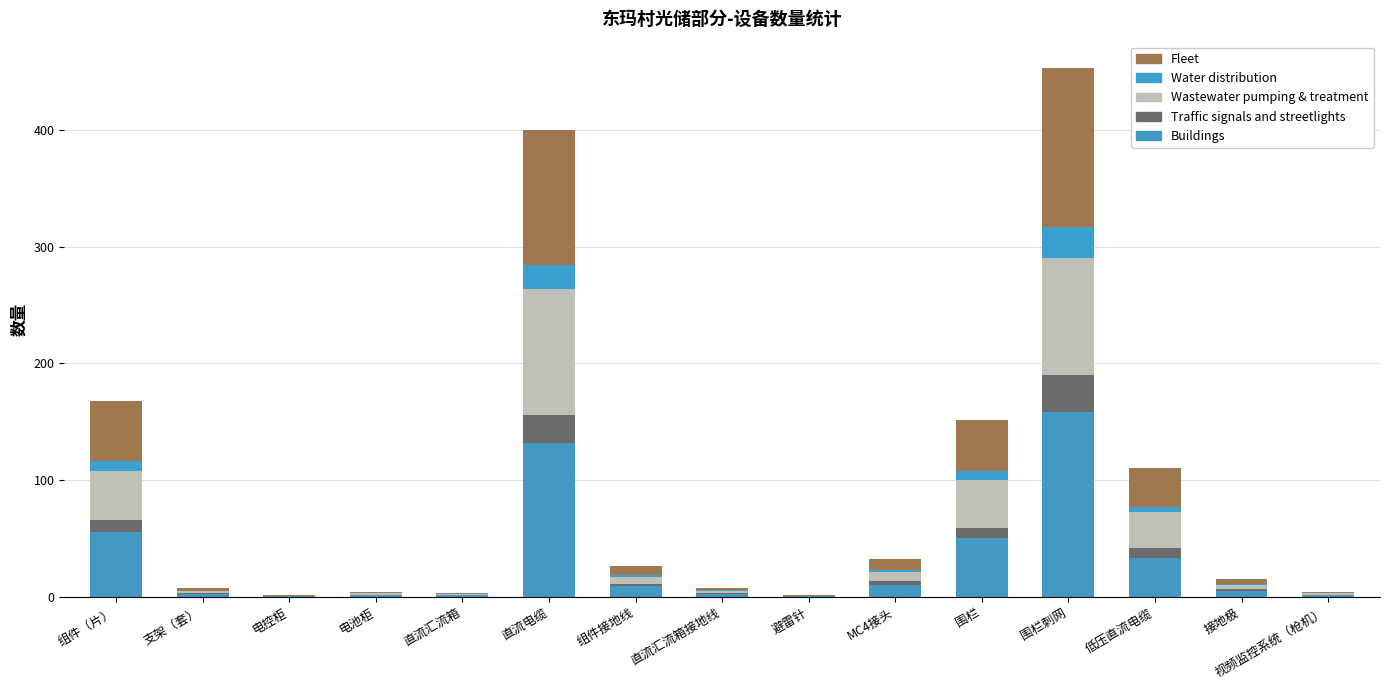

What is the difference between the maximum and minimum values in the Wastewater pumping & treatment series?

107.7